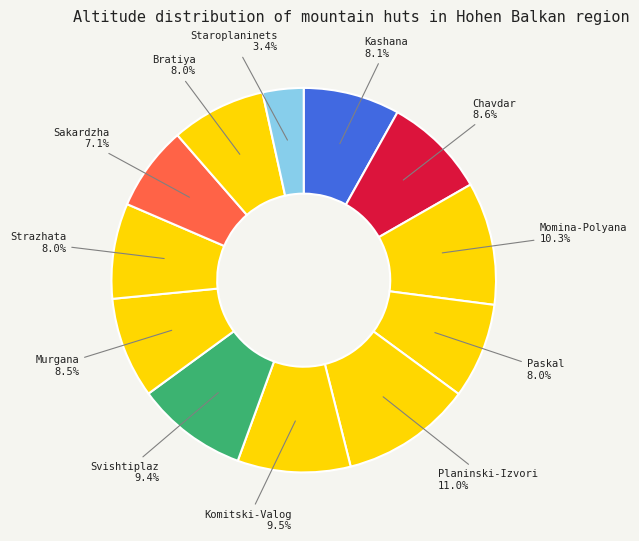

How many slices are in this pie chart?

12